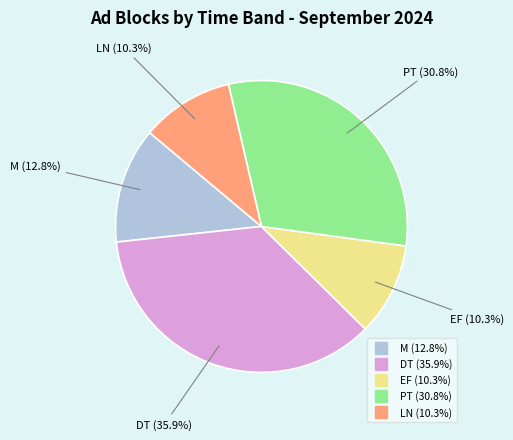

Does any single category account for the majority?

No